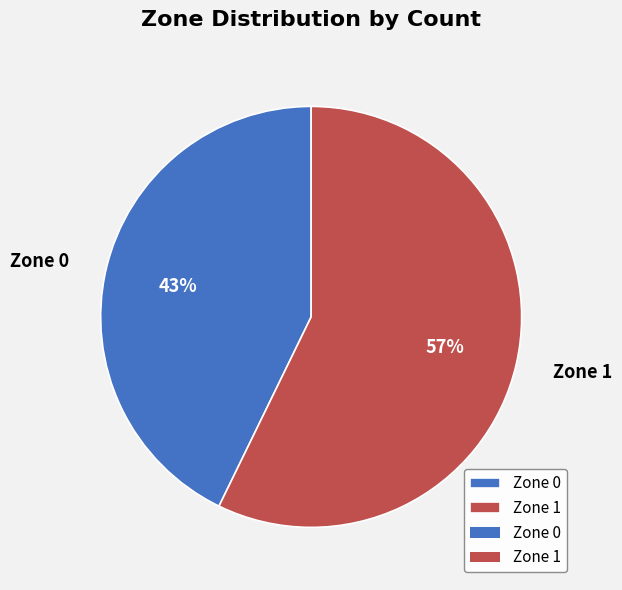

Do Zone 0 and Zone 1 together represent more than half of the pie?

Yes